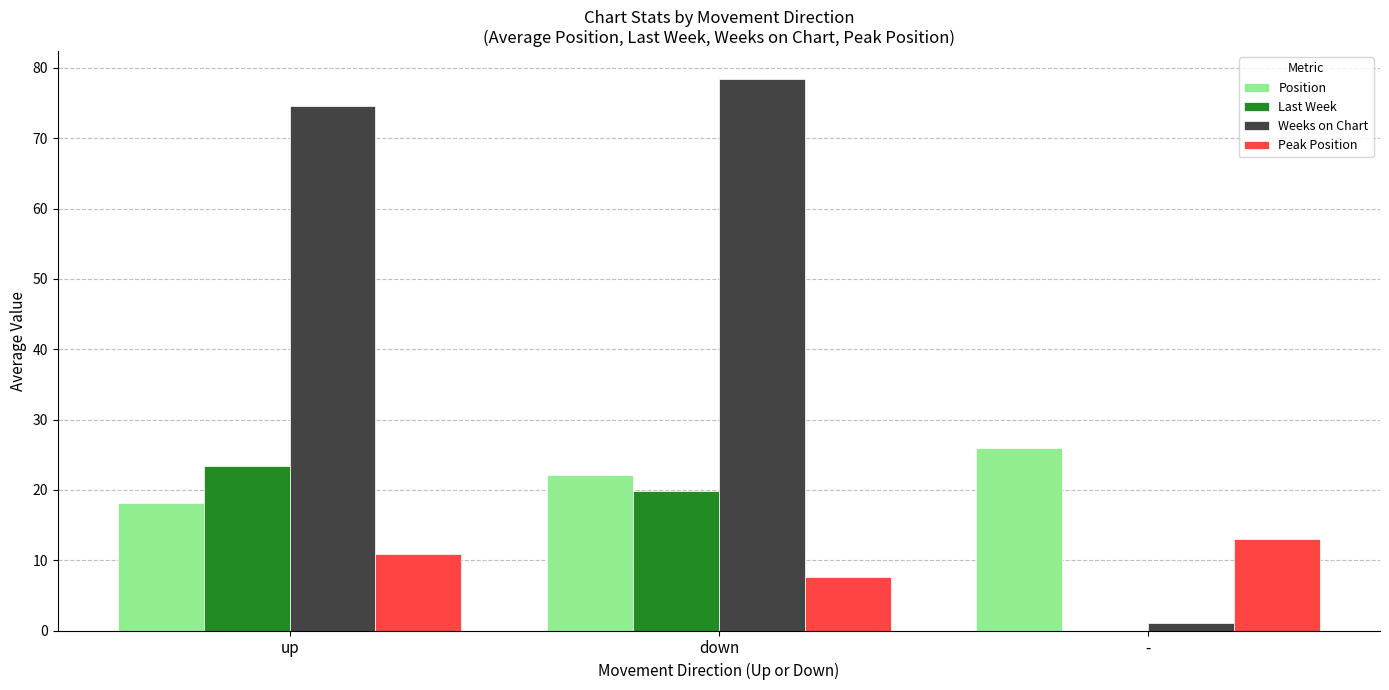

Are the bars grouped side by side (vs. stacked)?

Yes